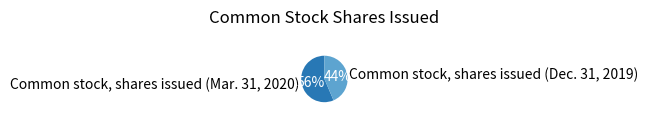

Which has a higher value, Common stock, shares issued (Mar. 31, 2020) or Common stock, shares issued (Dec. 31, 2019)?

Common stock, shares issued (Mar. 31, 2020)